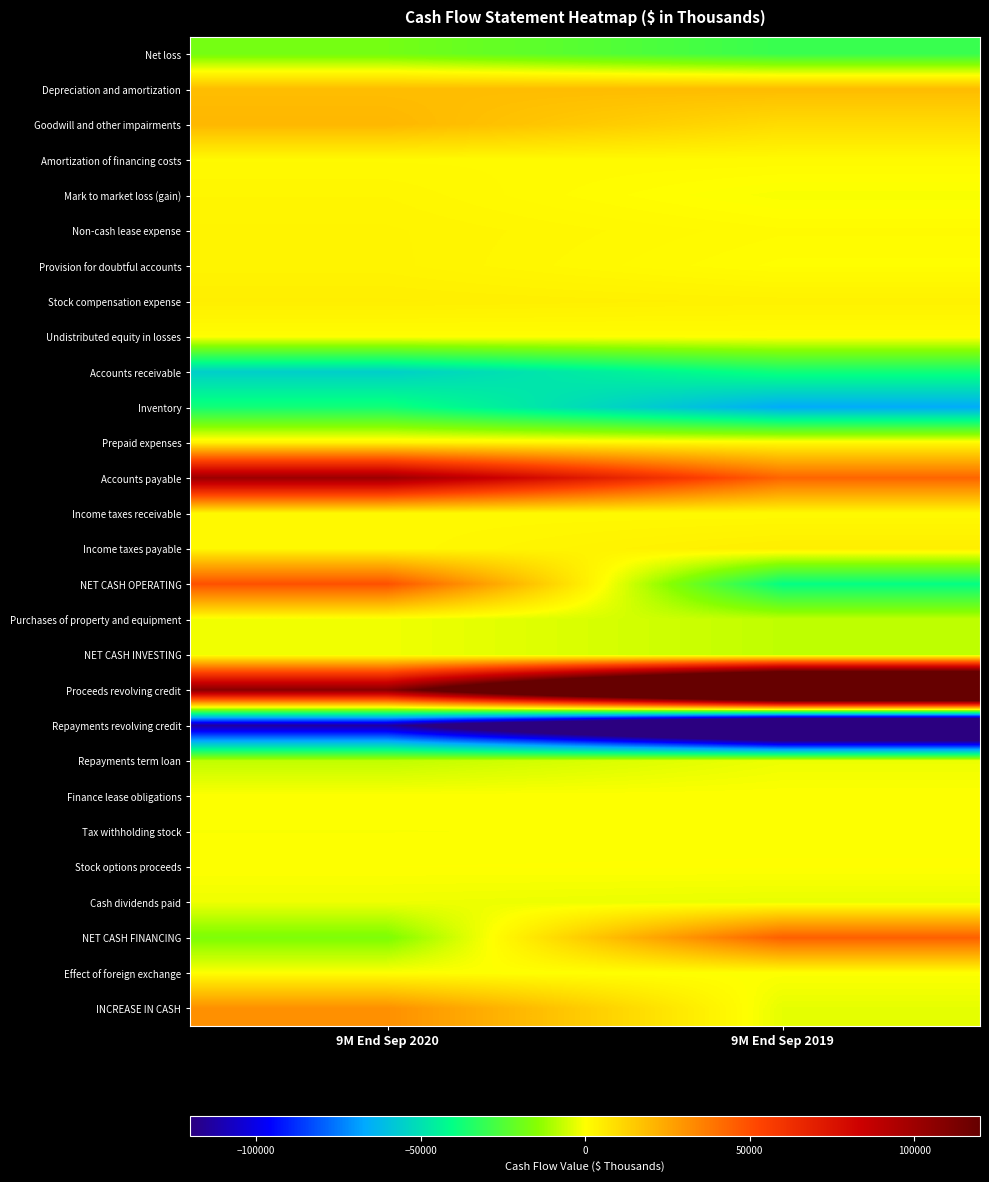

Rank the series by their maximum value, from highest to lowest.

Proceeds revolving credit, Accounts payable, NET CASH OPERATING, NET CASH FINANCING, INCREASE IN CASH, Goodwill and other impairments, Depreciation and amortization, Income taxes payable, Stock compensation expense, Prepaid expenses, Provision for doubtful accounts, Non-cash lease expense, Mark to market loss (gain), Income taxes receivable, Amortization of financing costs, Undistributed equity in losses, Stock options proceeds, Finance lease obligations, Effect of foreign exchange, Tax withholding stock, Purchases of property and equipment, NET CASH INVESTING, Cash dividends paid, Repayments term loan, Net loss, Inventory, Accounts receivable, Repayments revolving credit